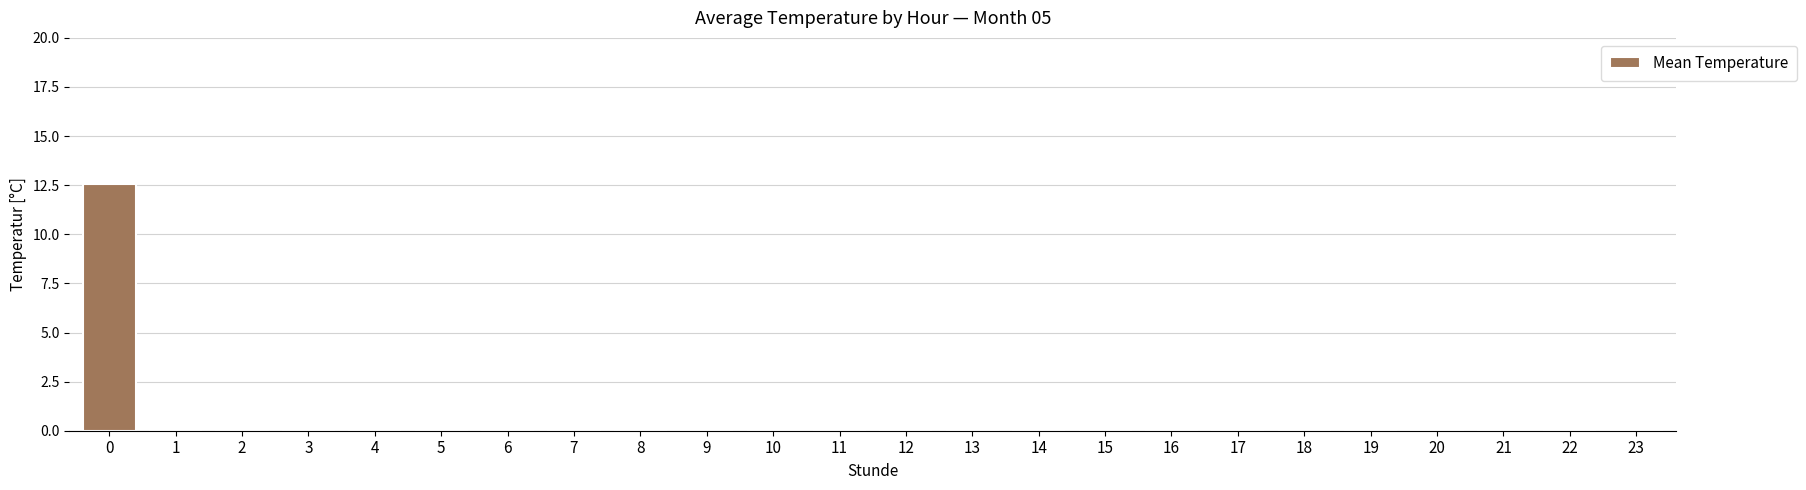

What is the greatest value displayed?

12.6